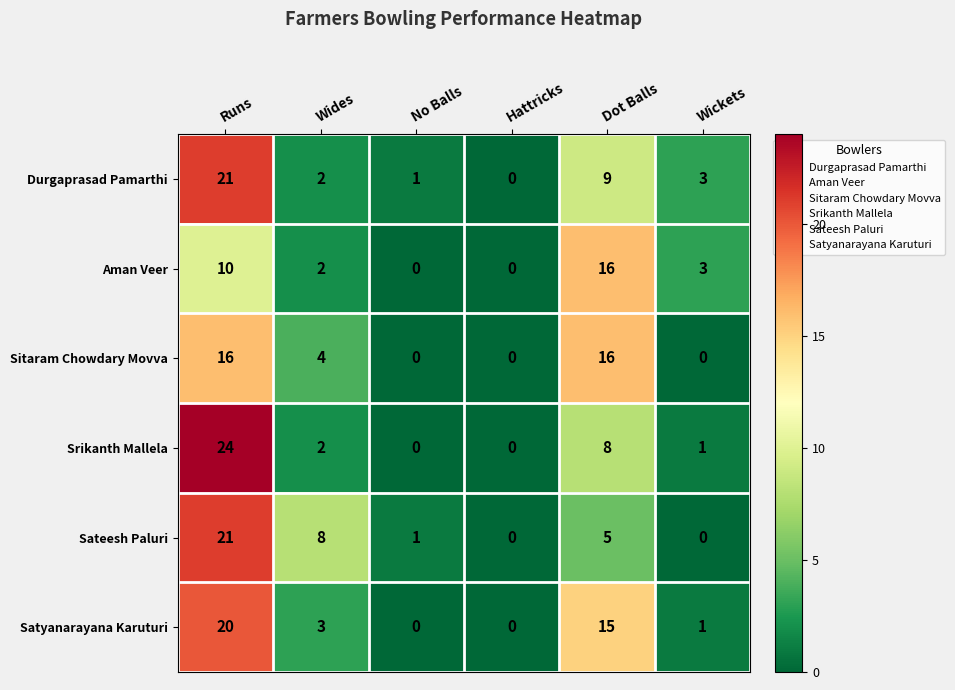

List the labels in order of Durgaprasad Pamarthi value, largest first.

Runs, Dot Balls, Wickets, Wides, No Balls, Hattricks